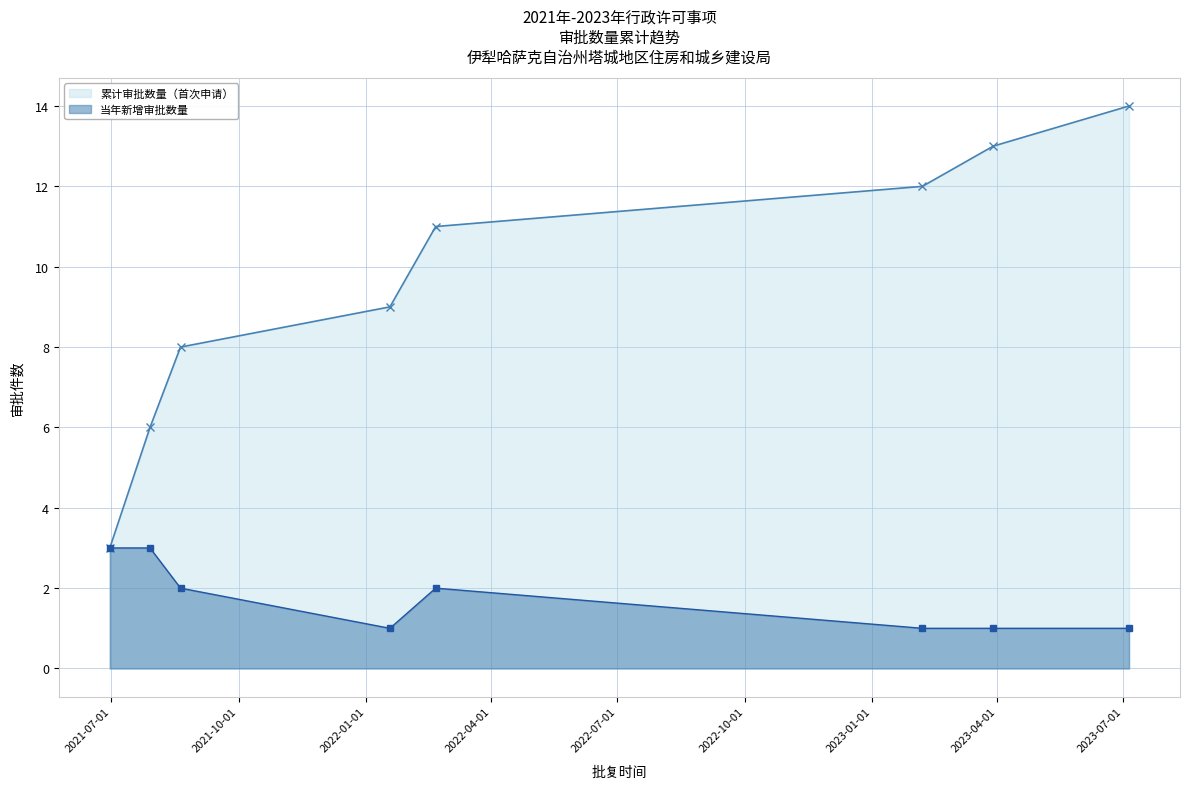

Which series has the largest total across all categories?

累计审批数量（首次申请）